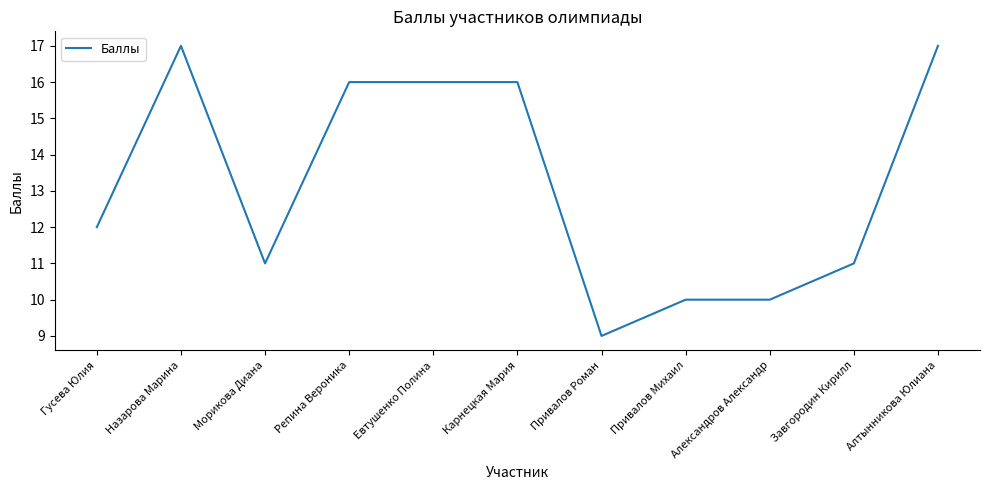

Where is the first local minimum?

Морикова Диана